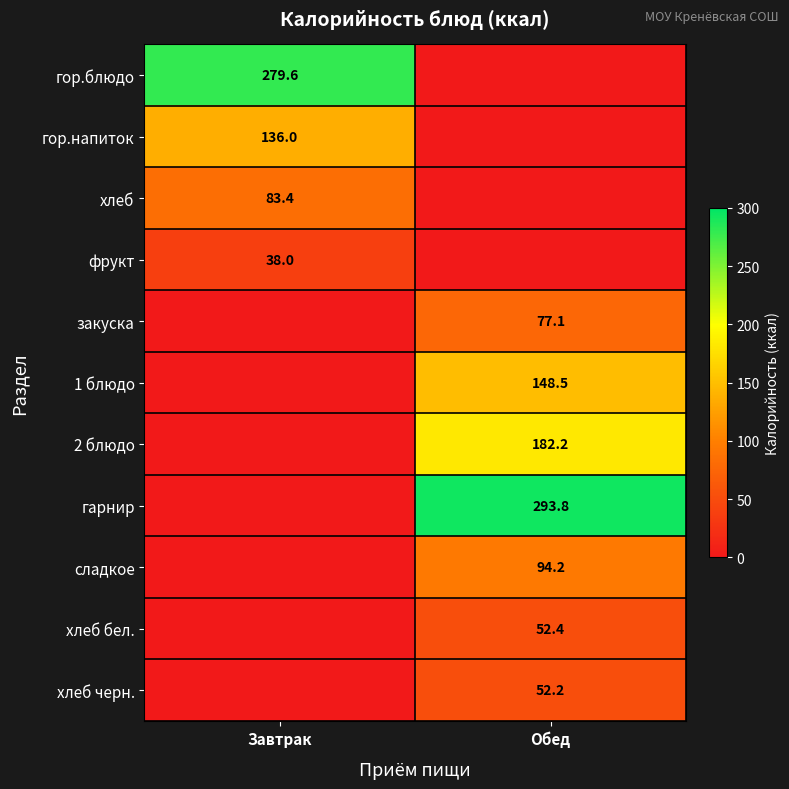

How many data points does each series have?

2